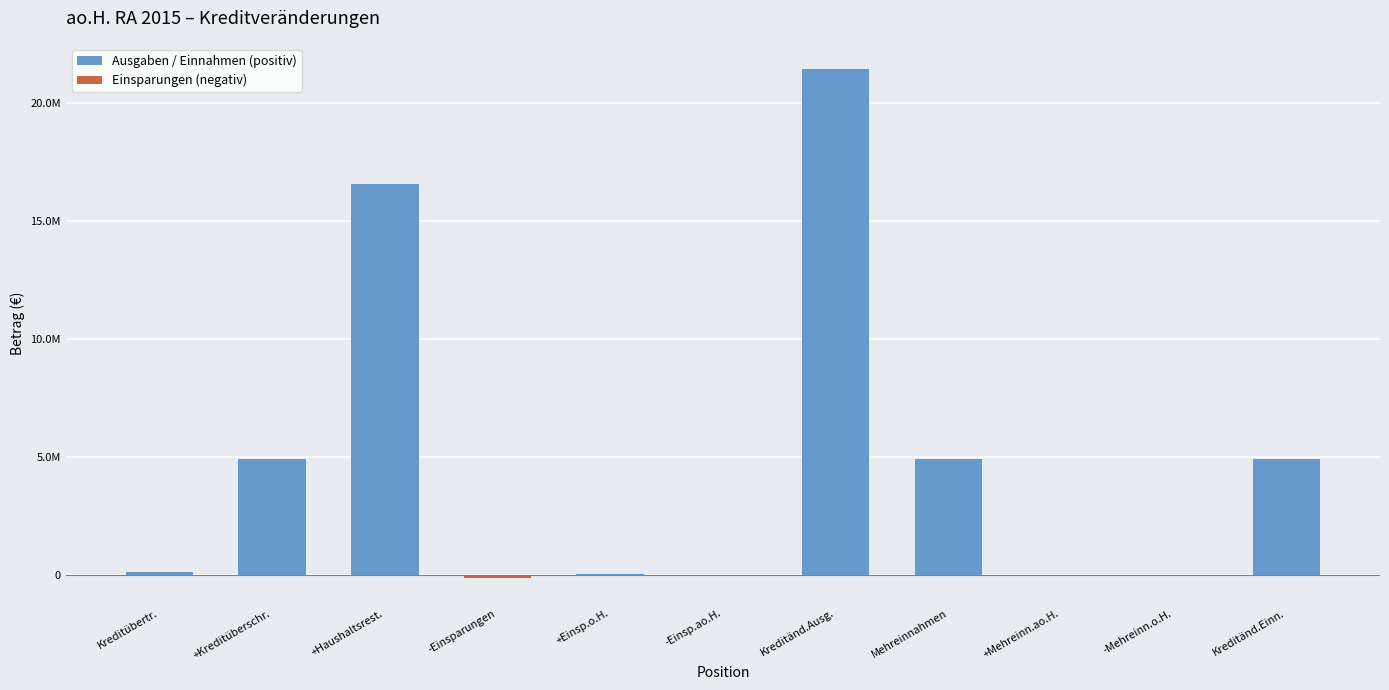

How many categories are shown in the chart?

11